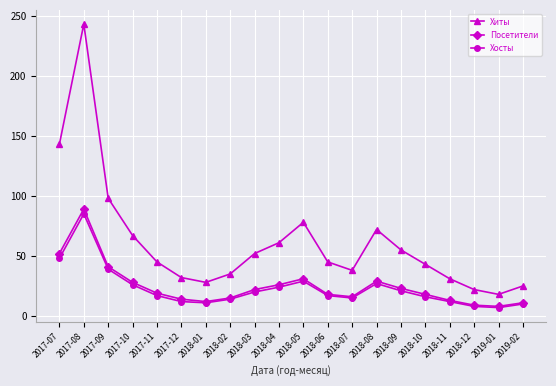

What is the label of the 9th point from the left?

2018-03